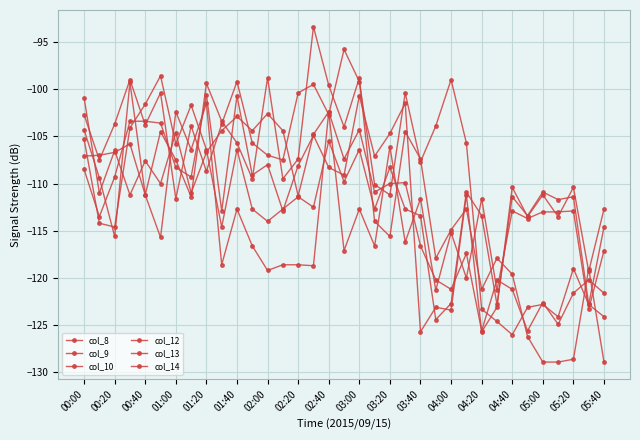

How many intersections are there between col_10 and col_14?

17